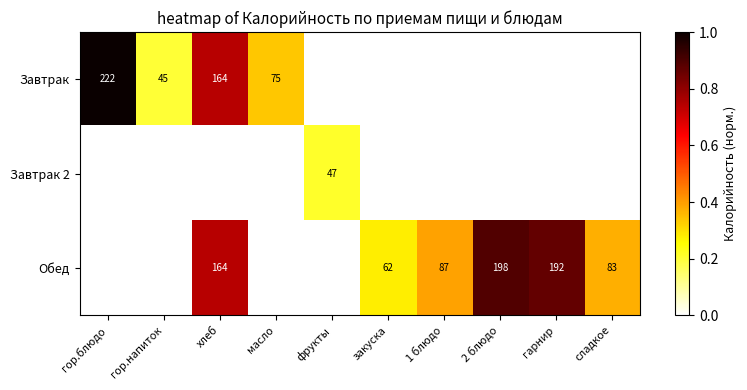

The Завтрак series shows 164 at хлеб. True or false?

True